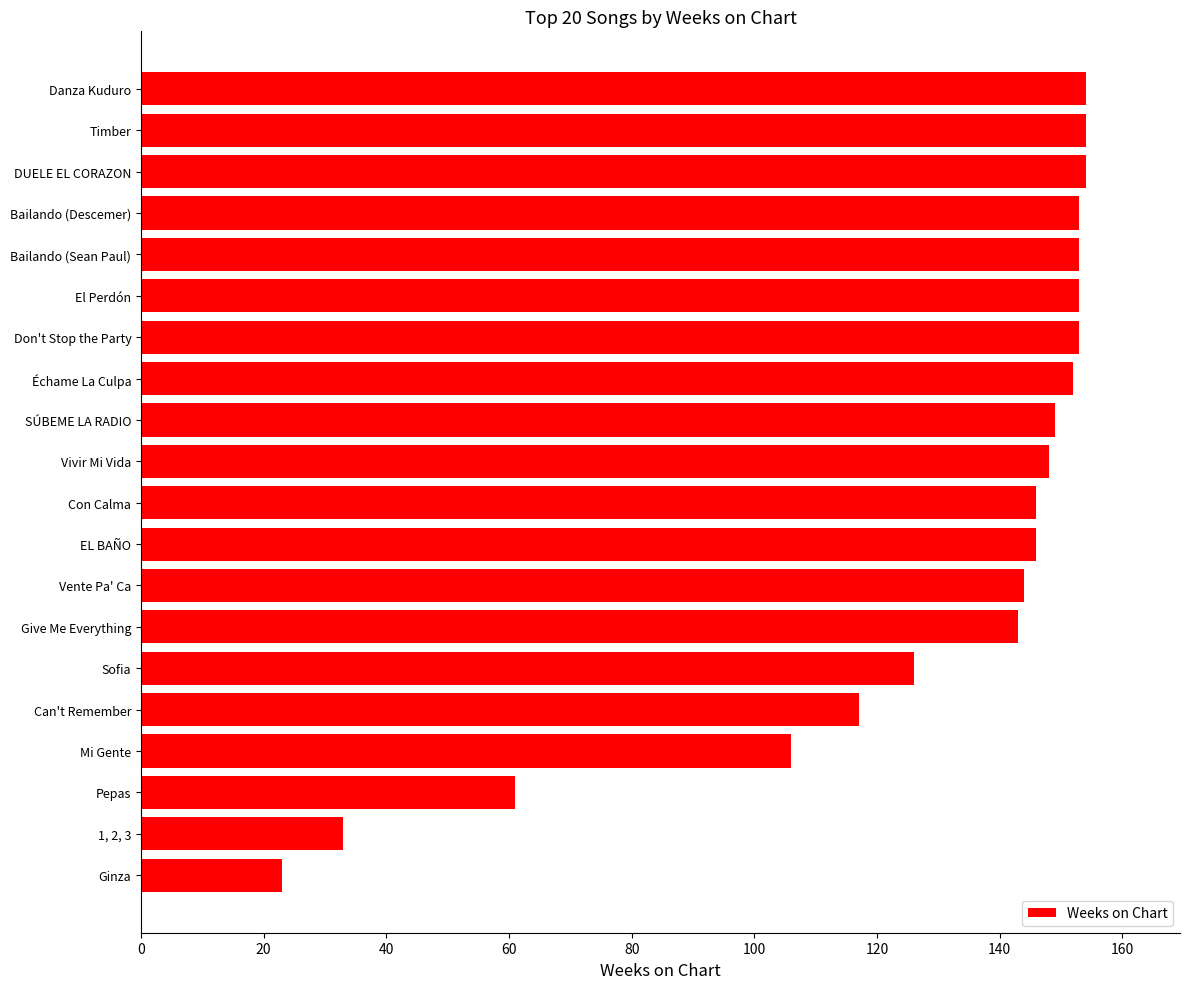

What is the change in value from Can't Remember to Bailando (Descemer)?

+36